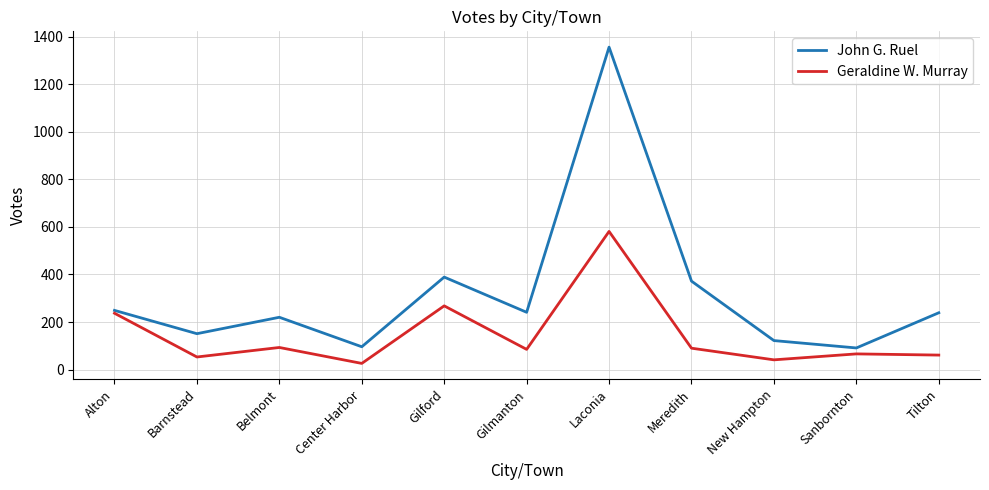

List the series in order of their overall mean, lowest first.

Geraldine W. Murray, John G. Ruel